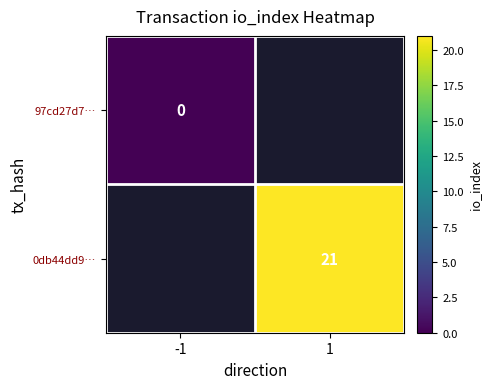

Which label corresponds to the largest value in the chart?

1